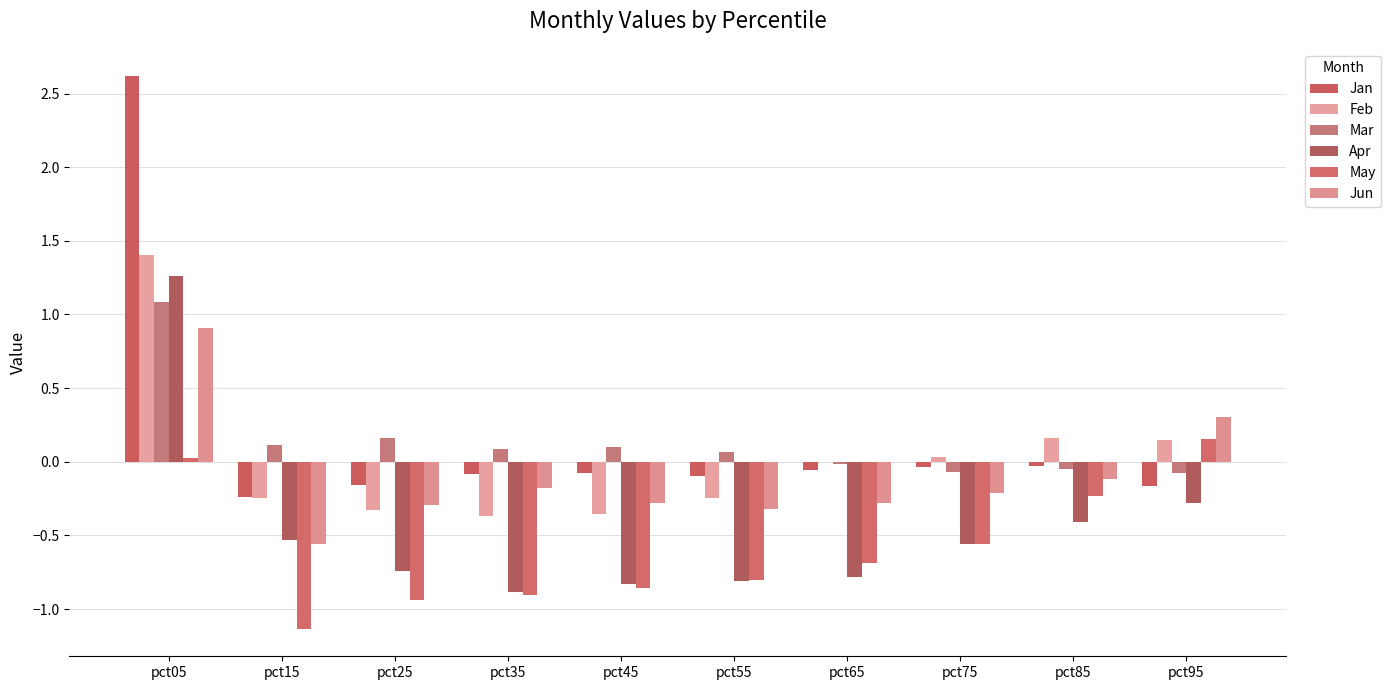

List the labels in order of Mar value, largest first.

pct05, pct25, pct15, pct45, pct35, pct55, pct65, pct85, pct75, pct95